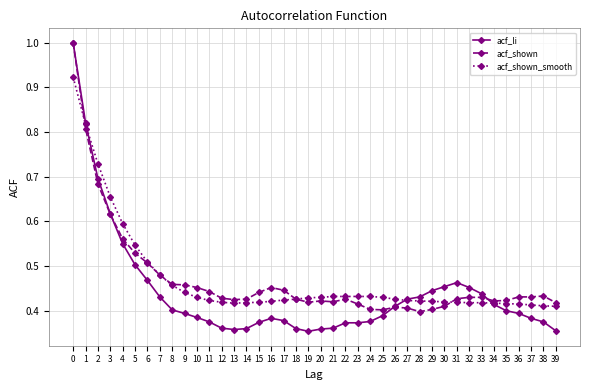

True or false: acf_shown has a value of 0.4 at 24.

True